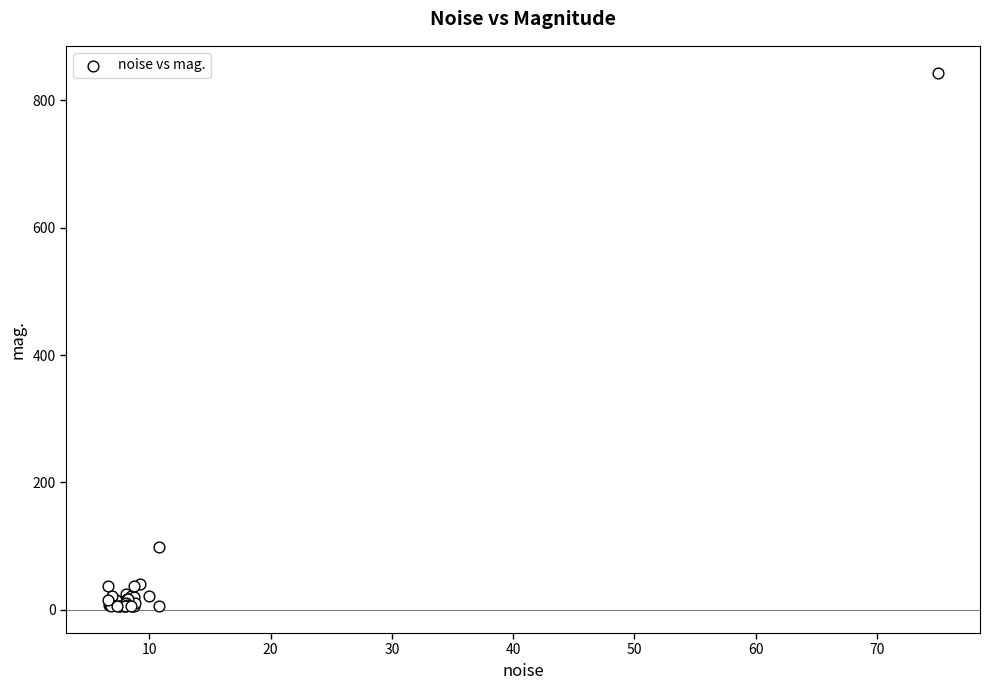

What Y value in the scatter plot is closest to 424?

98.3